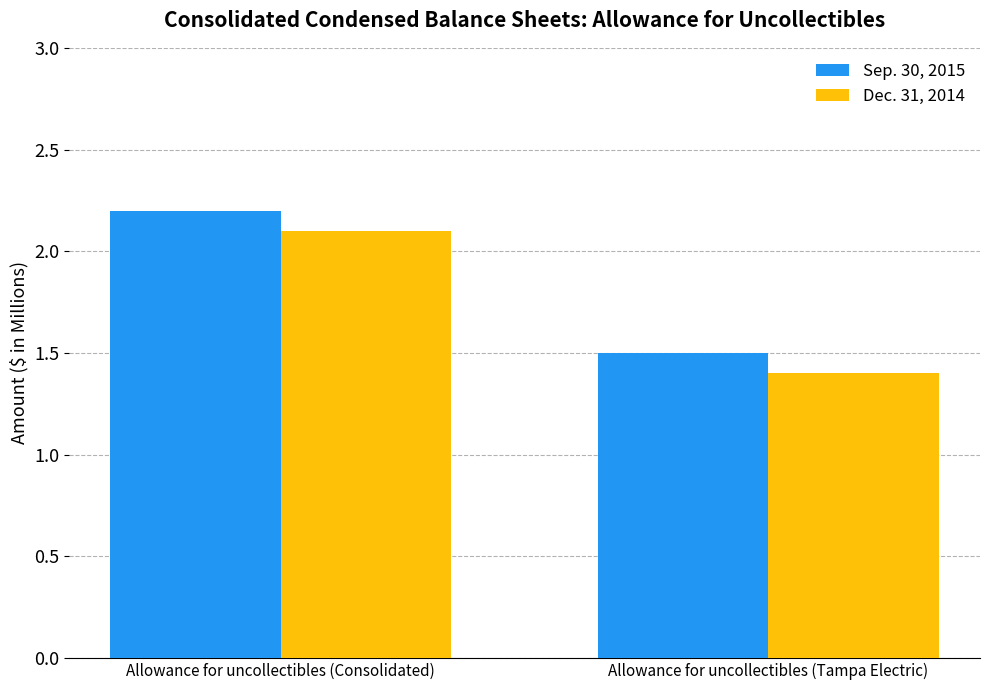

At which category is the sum across all series the highest?

Allowance for uncollectibles (Consolidated)